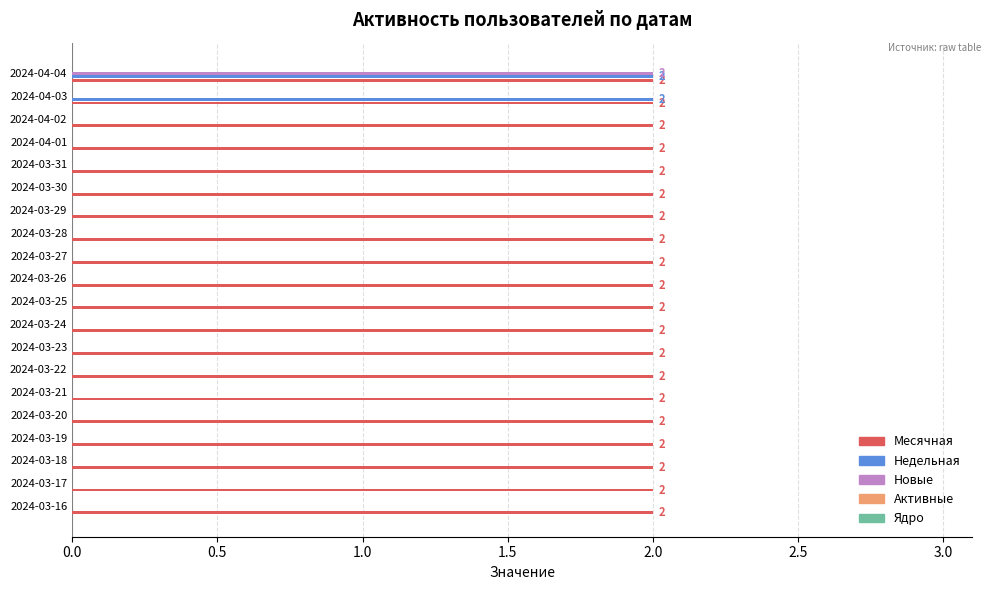

Is it true that Новые equals 1 at 2024-03-25?

False